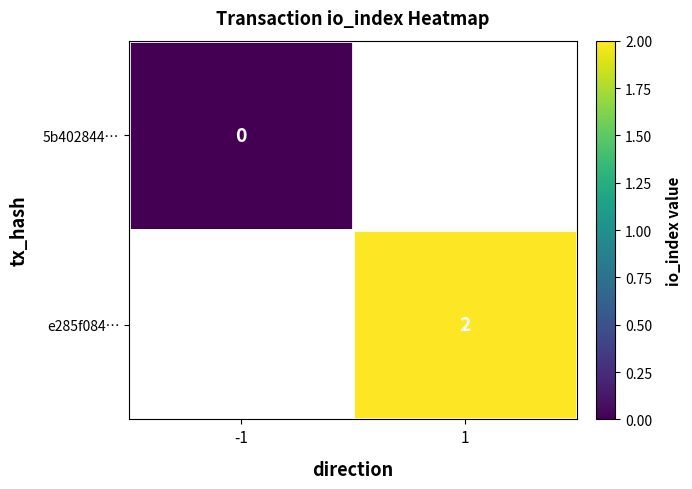

The value of e285f084… at 1 is 2. True or false?

True